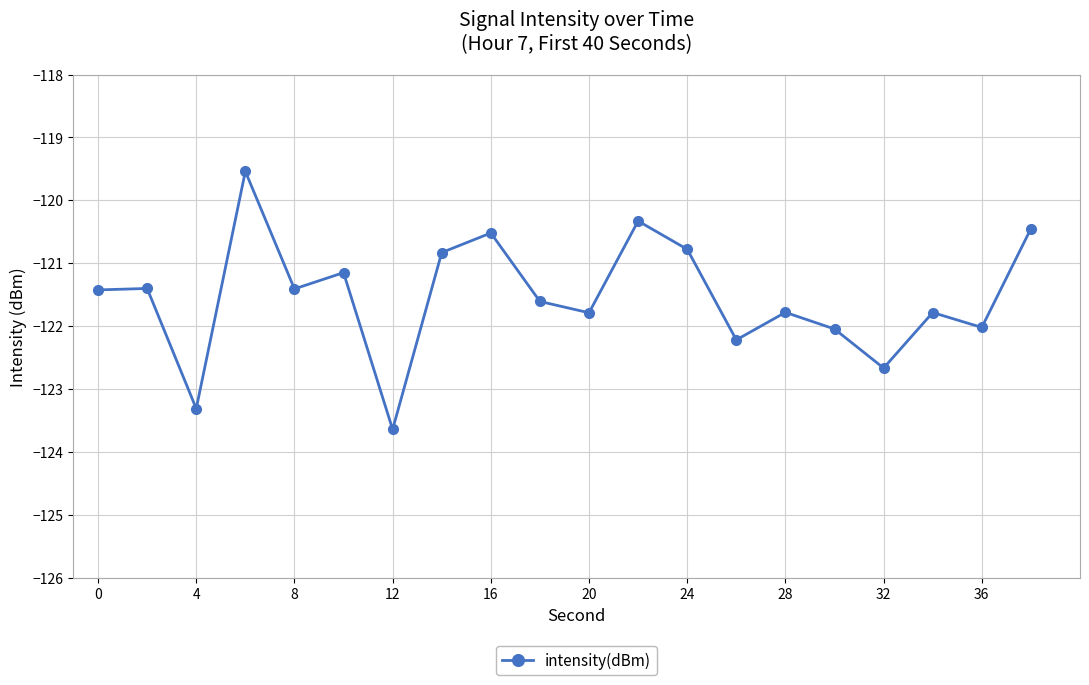

What is the value of the 8th point from the left?

-120.8